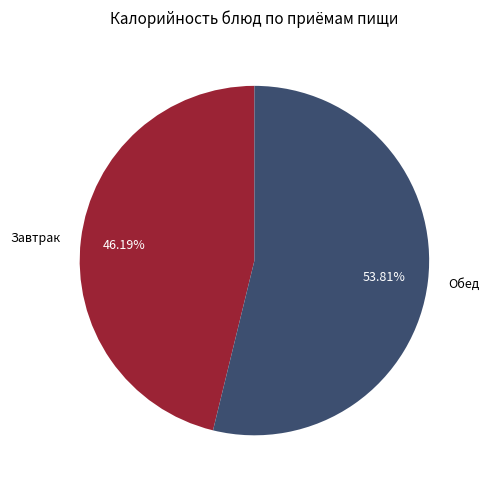

Approximately how many times larger is the value at Завтрак compared to Обед?

0.9